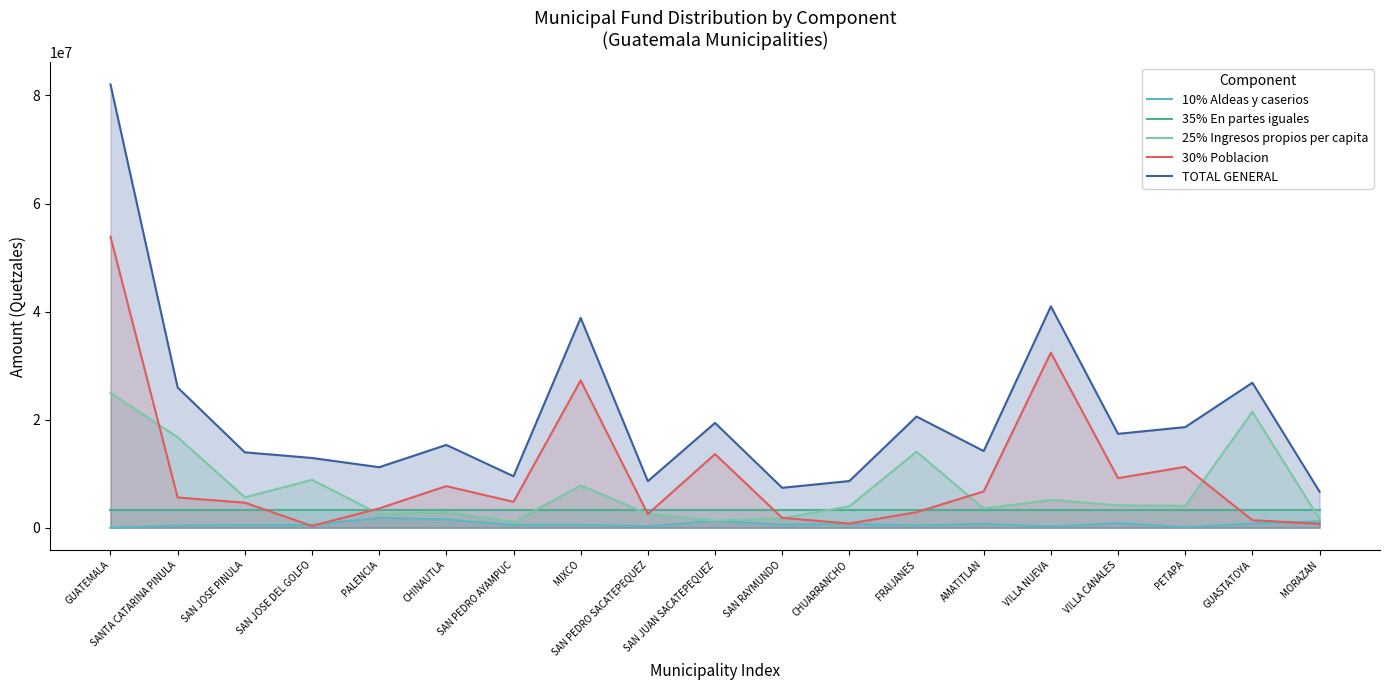

Reading left to right, what are all the values shown in this chart?

10% Aldeas y caserios: 0.0	404666.8	476078.6	499882.5	1856706.6	1523451.6	499882.5	523686.5	285647.2	1261608.4	571294.3	690314.0	428470.8	714117.9	214235.4	833137.6	95215.7	761725.8	1166392.6
35% En partes iguales: 3216401.2	3216401.2	3216401.2	3216401.2	3216401.2	3216401.2	3216401.2	3216401.2	3216401.2	3216401.2	3216401.2	3216401.2	3216401.2	3216401.2	3216401.2	3216401.2	3216401.2	3216401.2	3216401.2
25% Ingresos propios per capita: 24948875.1	16734013.3	5620710.6	8860782.2	2554561.1	2884687.8	1024694.4	7829043.9	2570818.6	1293257.5	1774395.6	3958590.6	14068598.1	3536491.6	5145598.0	4153727.2	4040560.4	21455460.9	1586992.5
30% Poblacion: 53869503.9	5592781.1	4641085.6	329757.9	3571727.8	7696680.0	4785063.7	27263454.0	2540164.8	13623280.0	1823415.1	774254.3	2861475.8	6720293.3	32396144.2	9169815.3	11269328.2	1399224.1	710955.9
TOTAL GENERAL: 82034780.1	25947862.4	13954276.0	12906823.8	11199396.6	15321220.5	9526041.8	38832585.6	8613031.8	19394547.0	7385506.2	8639560.1	20574945.8	14187304.0	40972378.8	17373081.2	18621505.5	26832812.0	6680742.2